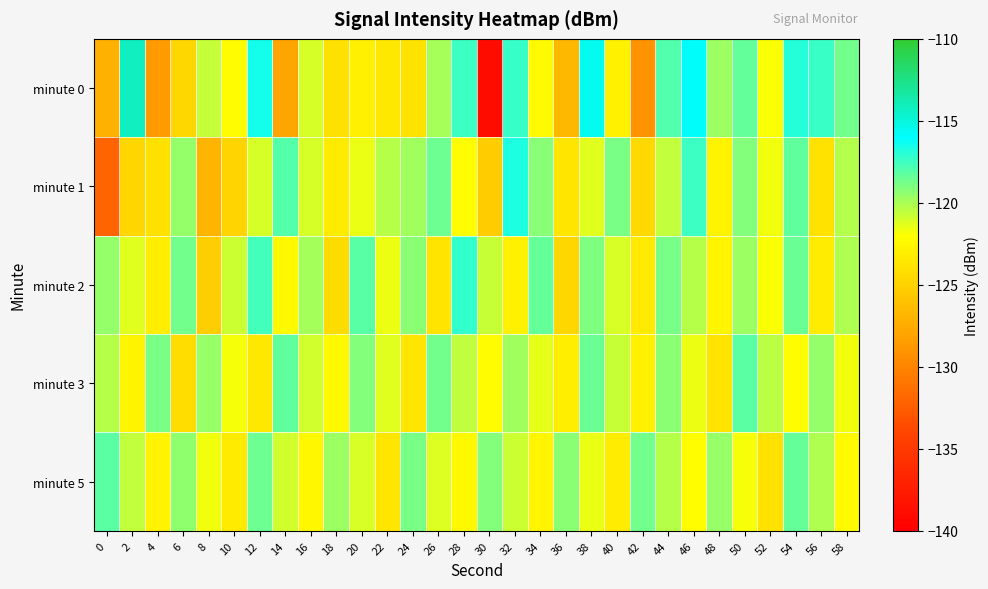

How many categories are shown in the chart?

30